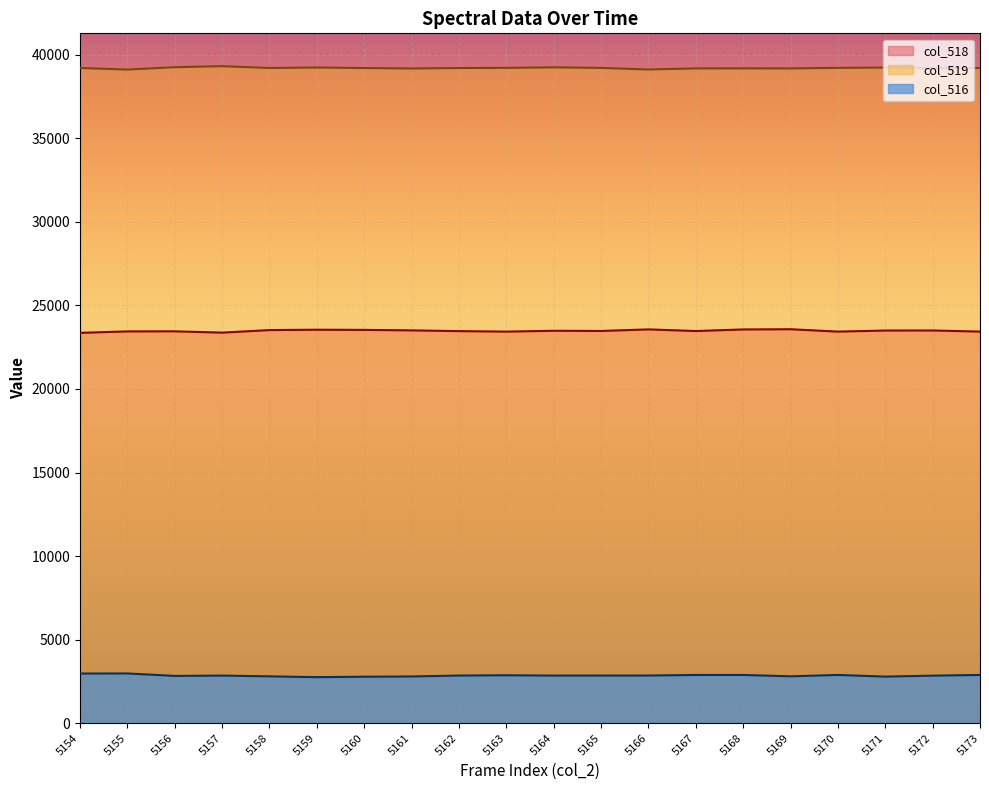

How many distinct data groups are displayed?

3